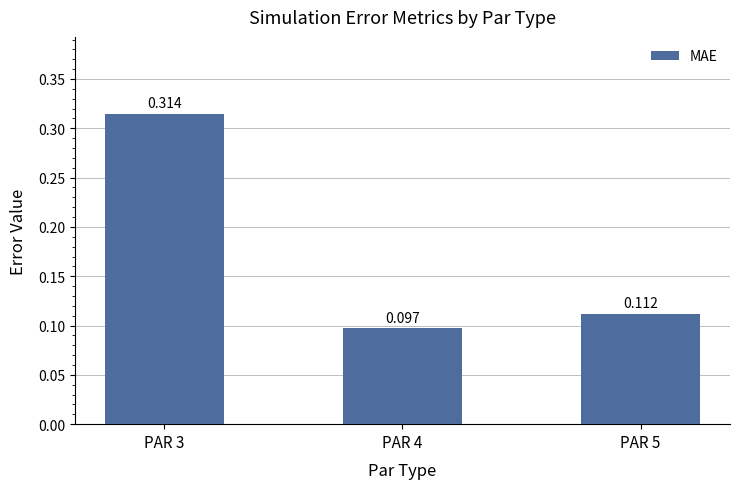

Between PAR 3 and PAR 5, which is larger?

PAR 3